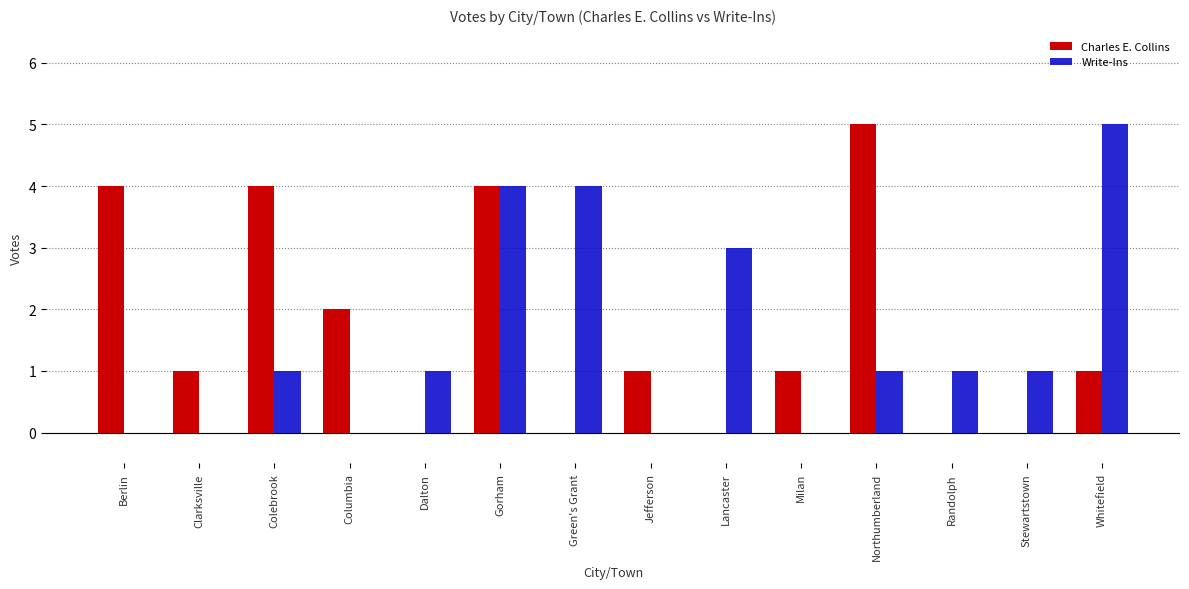

Count the Write-Ins values in the range 0 to 3.

11